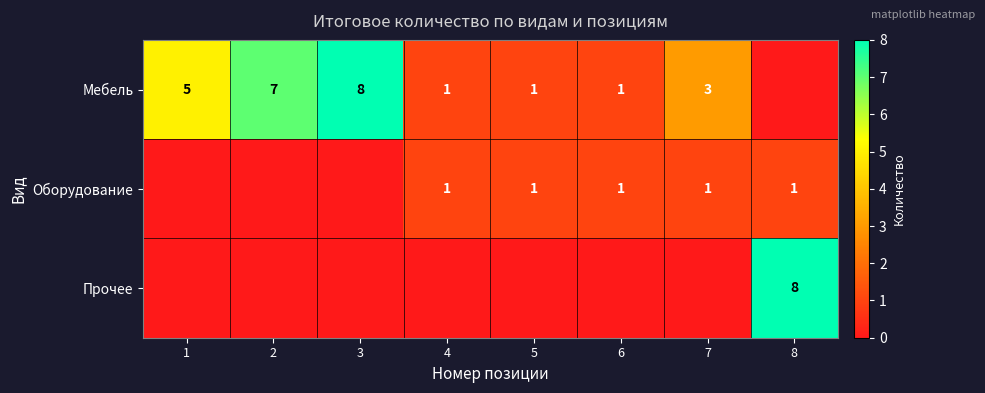

Is the value of Оборудование at 4 greater than the value of Прочее at 8?

No